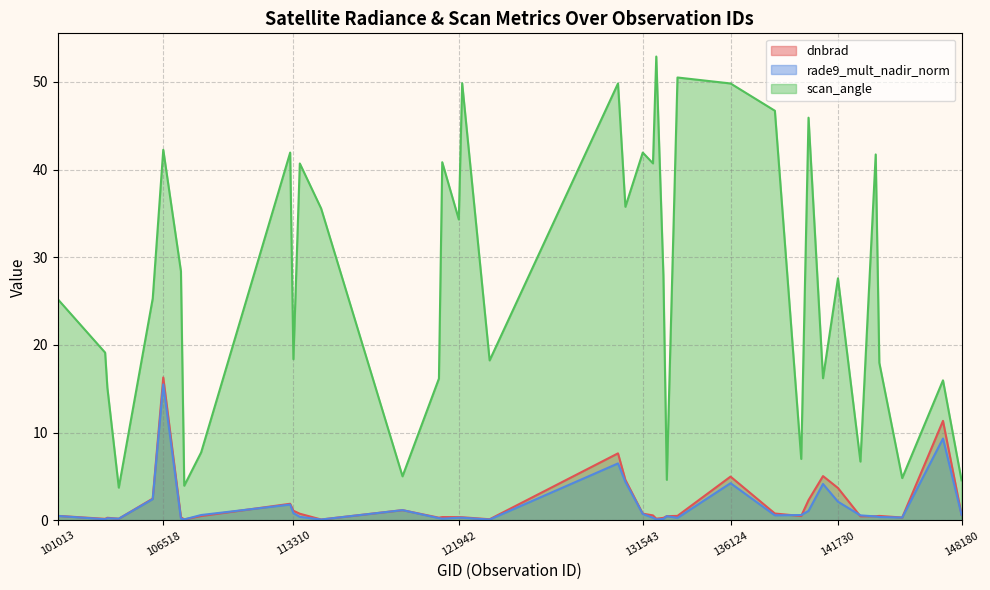

Which category has the lowest value in the rade9_mult_nadir_norm series?

123551